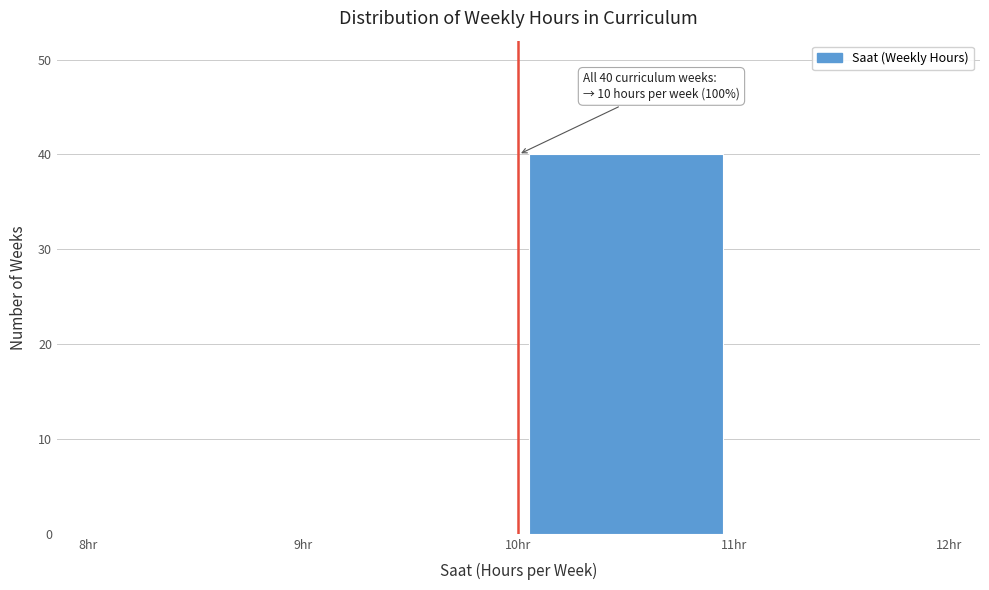

Which range on the x-axis has the tallest bar?

10 to 11